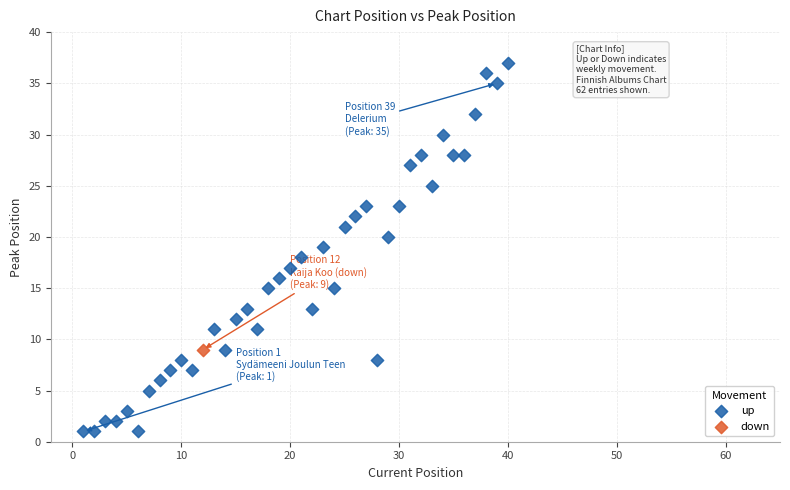

What are all the series names shown in the legend?

up, down